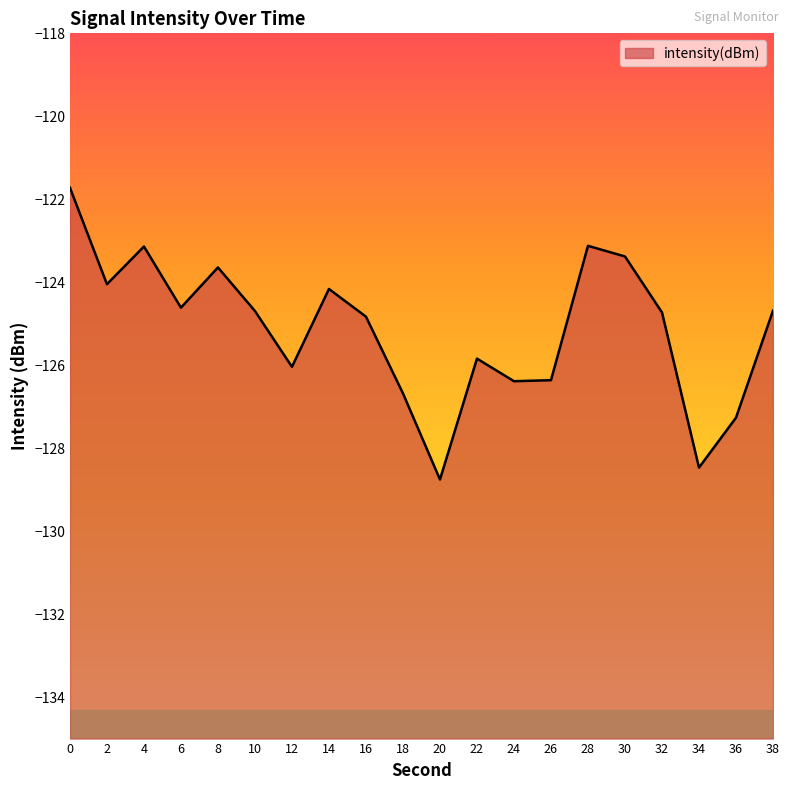

How many points are lower than both their immediate neighbors (excluding endpoints)?

6